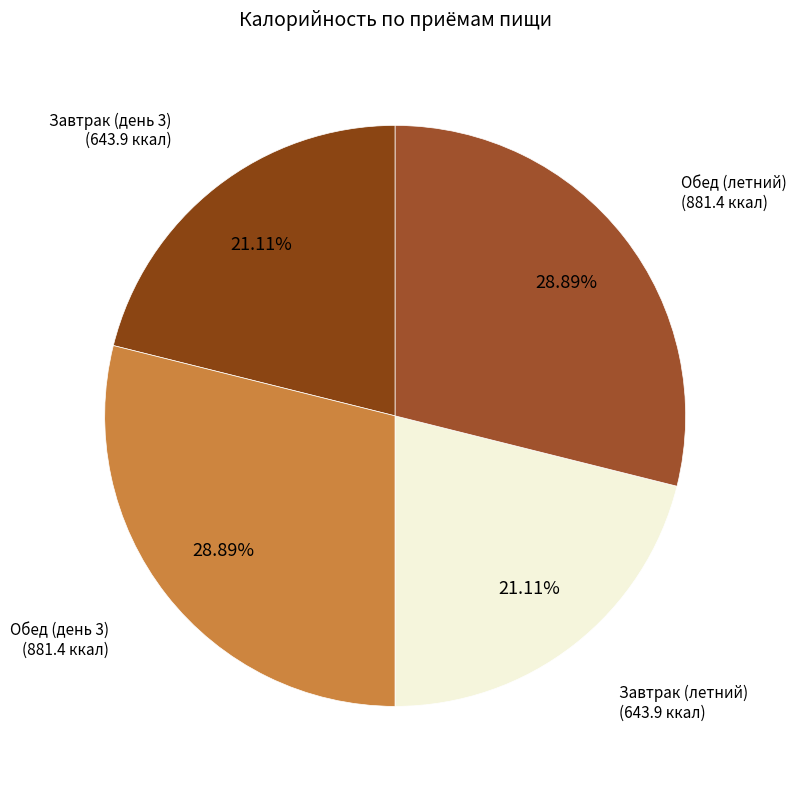

To the nearest percent, what is the average slice percentage?

25%